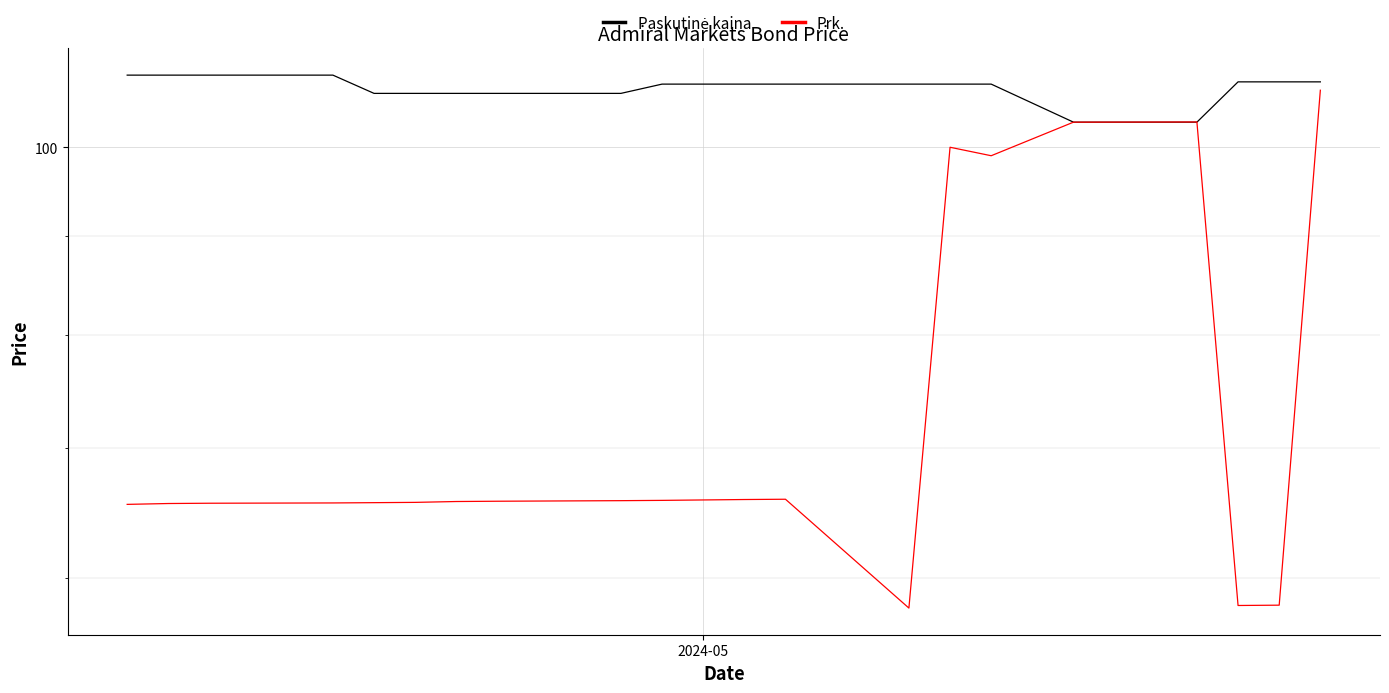

How many intersections are there between Prk. and Paskutinė kaina?

1